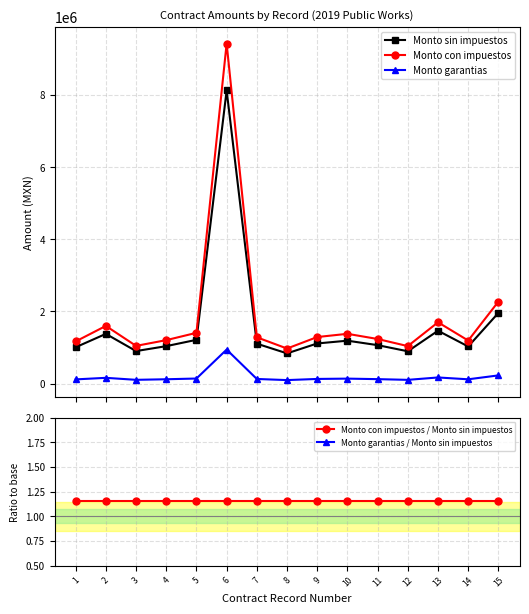

What is the value of the Monto con impuestos / Monto sin impuestos point at the 7th from the left?

1.2